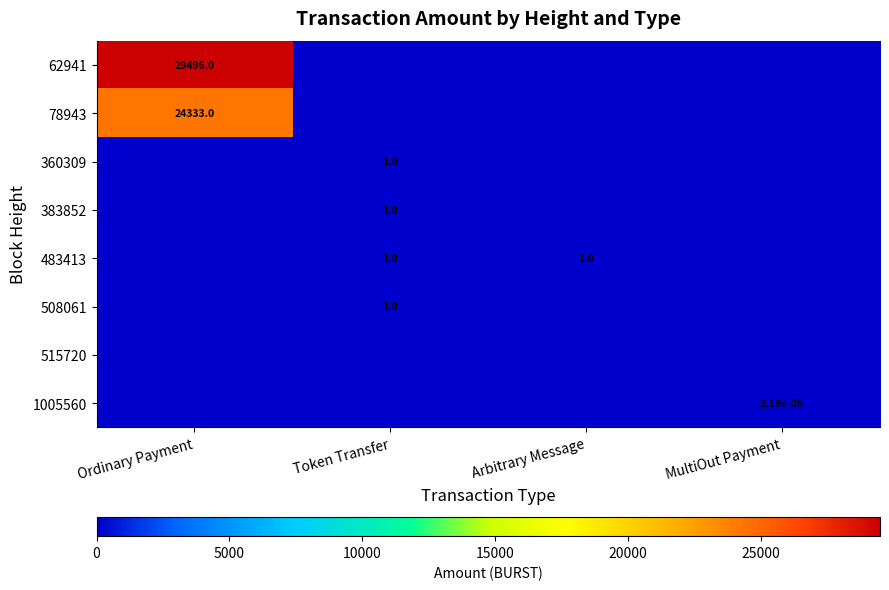

True or false: 483413 has a value of 0.2 at Arbitrary Message.

False